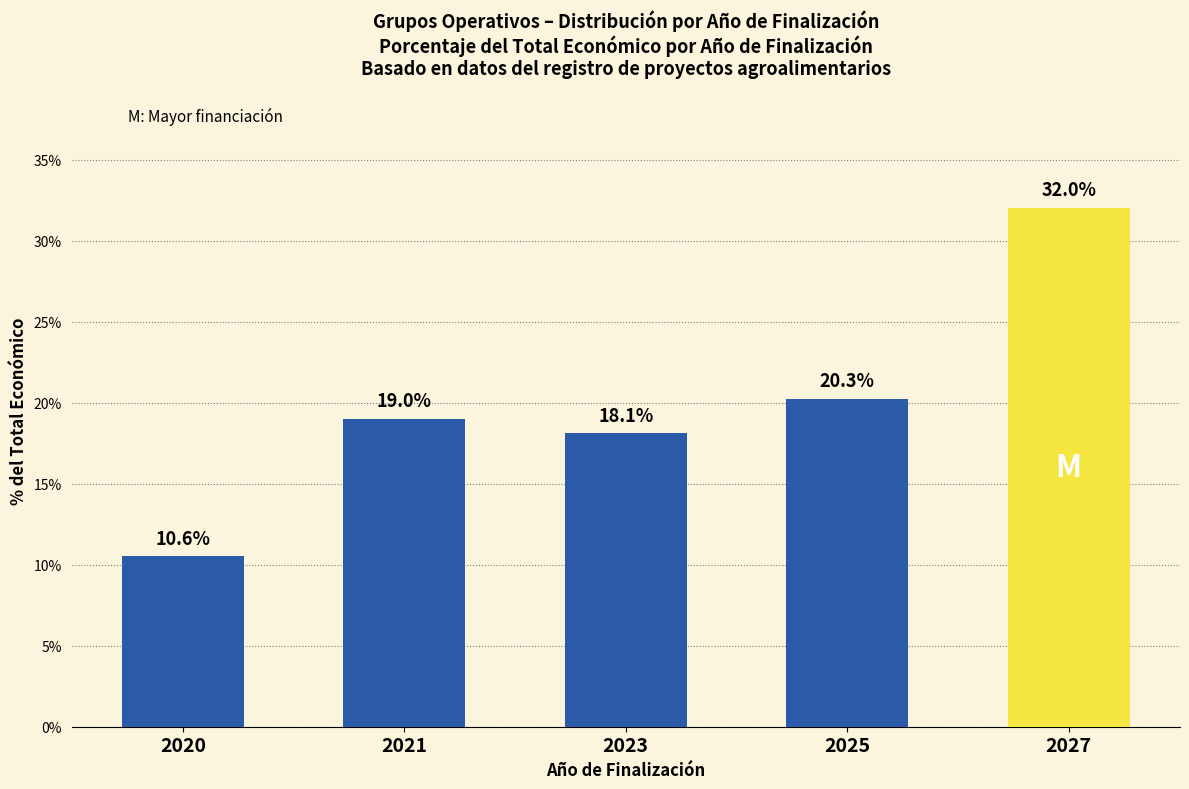

Does the chart contain any negative values?

No